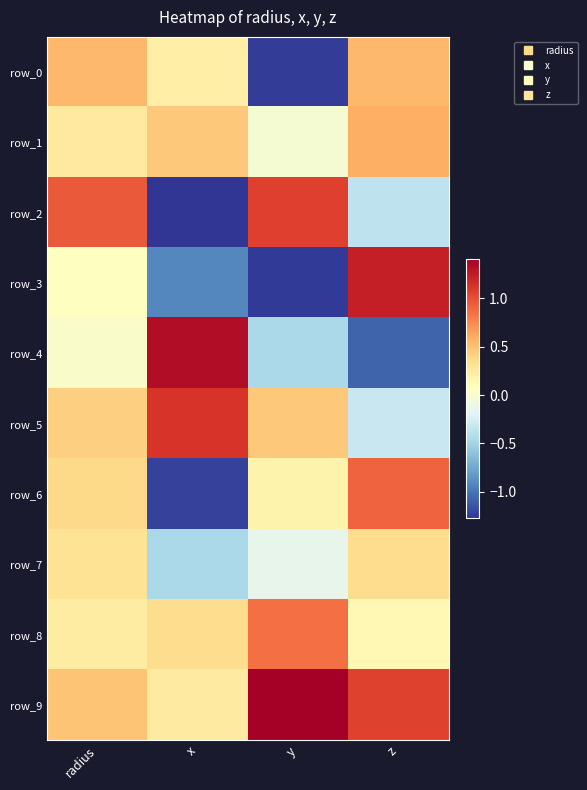

Where does the row_7 series first go above 0?

radius